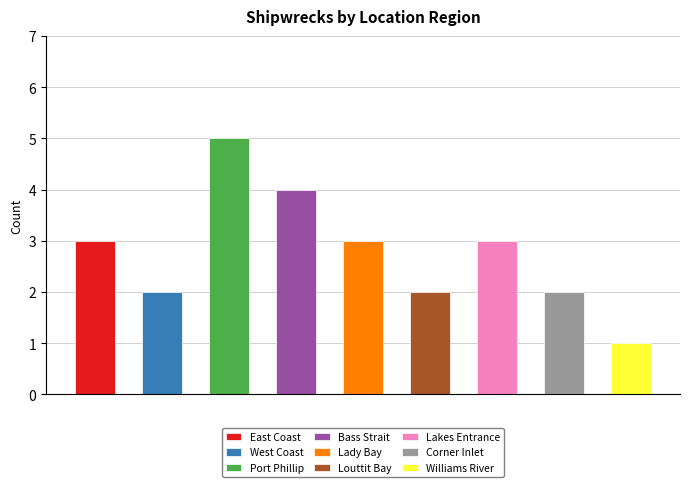

Reading left to right, extract all data points from this chart.

3	2	5	4	3	2	3	2	1